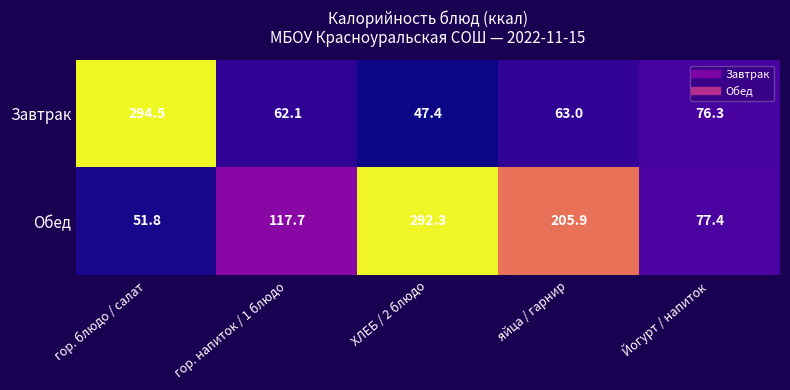

At which label does Обед first exceed 117?

гор. напиток / 1 блюдо